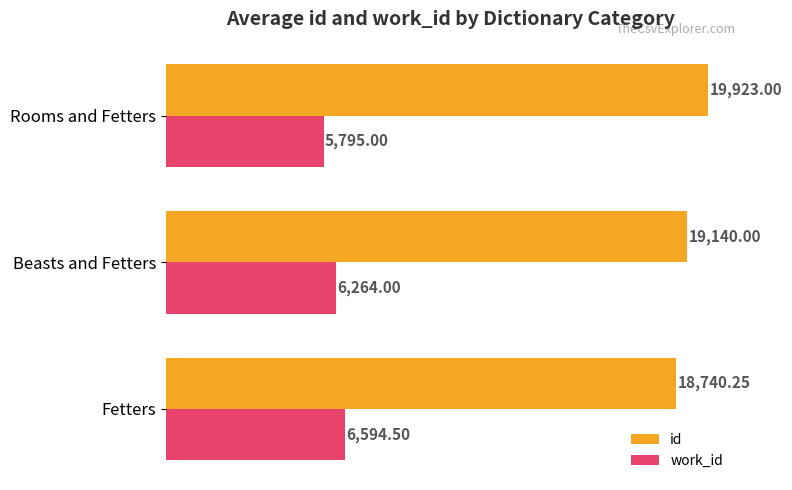

Which series has the widest spread of values?

id